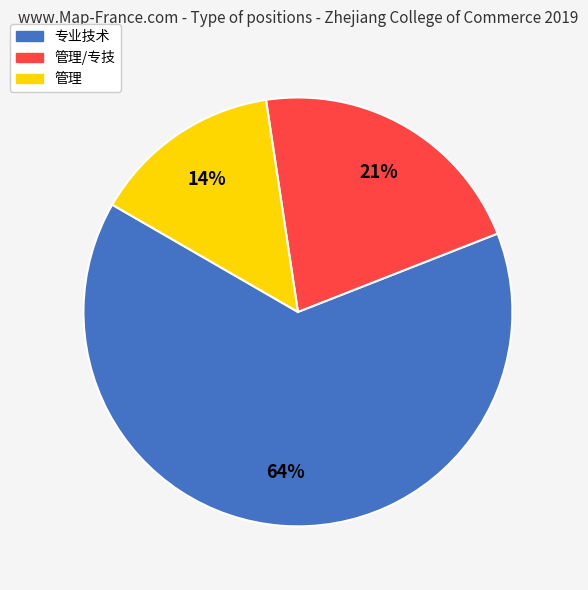

Count the number of slices in the pie.

3